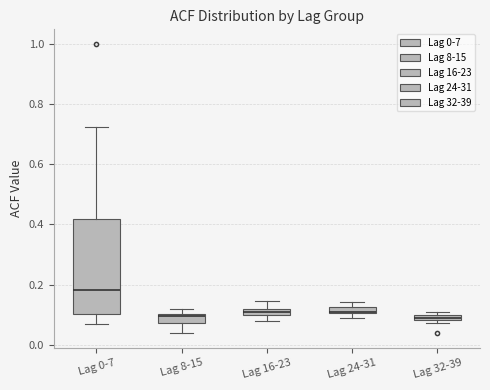

Comparing the boxes themselves (not the whiskers), which one is the tallest?

Lag 0-7